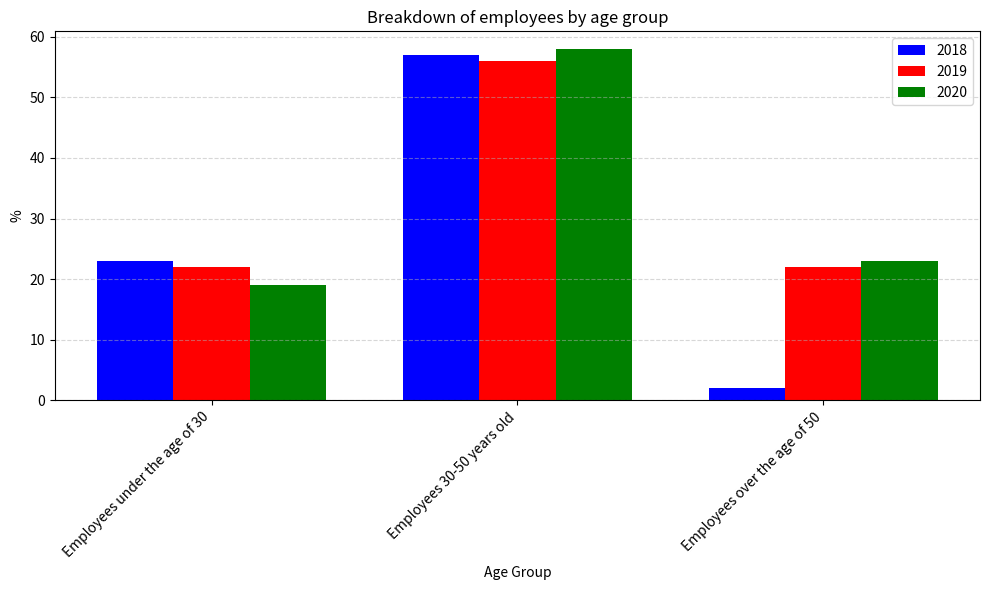

What is the minimum value shown in the chart?

2